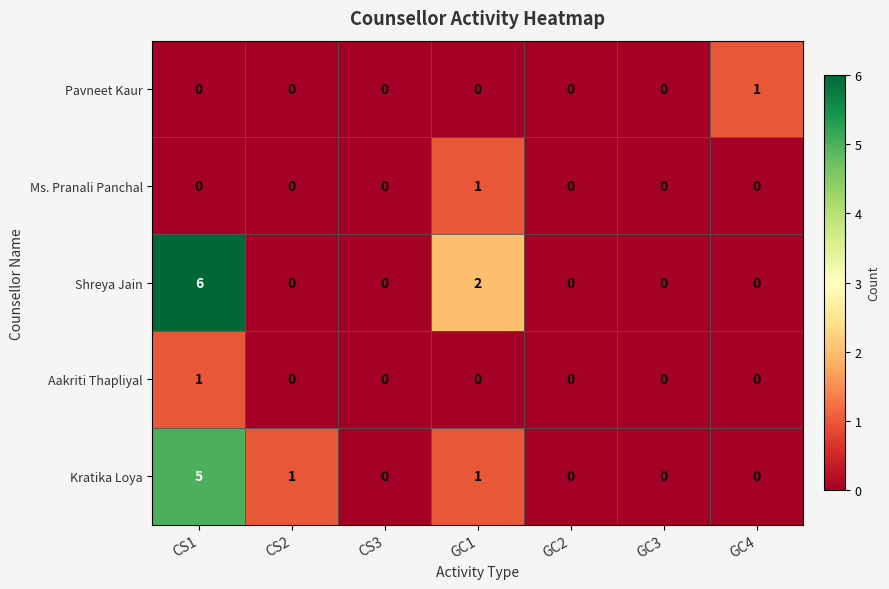

What is the sum of all Shreya Jain values?

8